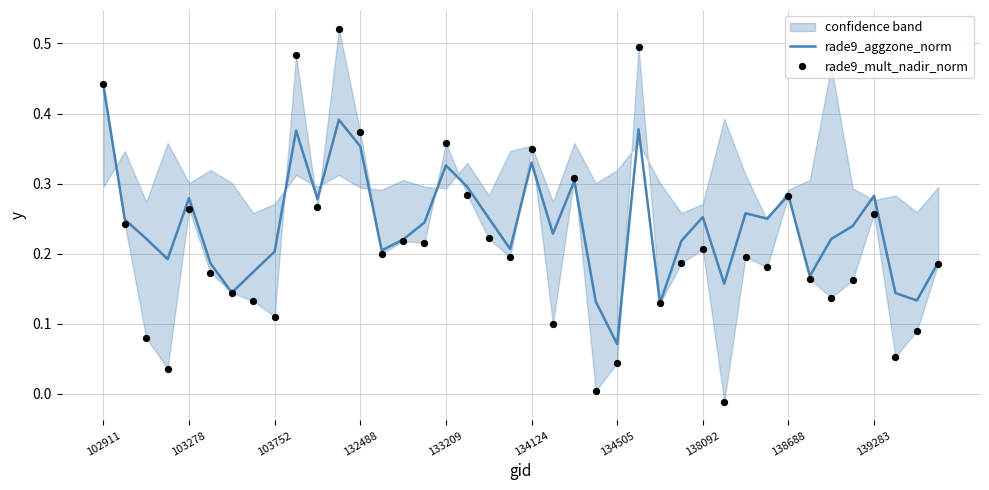

Which series has the widest spread of Y values?

rade9_mult_nadir_norm